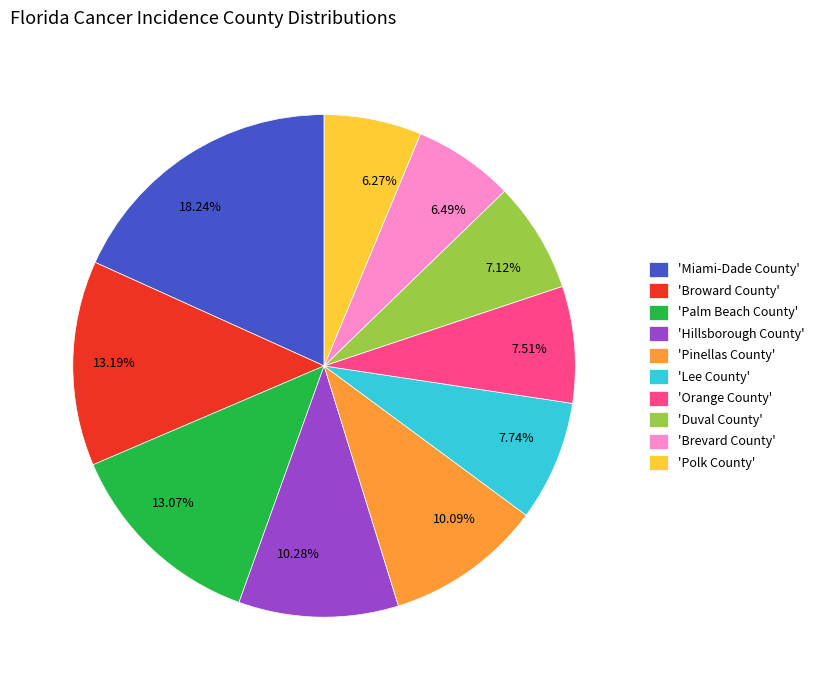

Which has a higher value, 6.27% or 18.24%?

18.24%